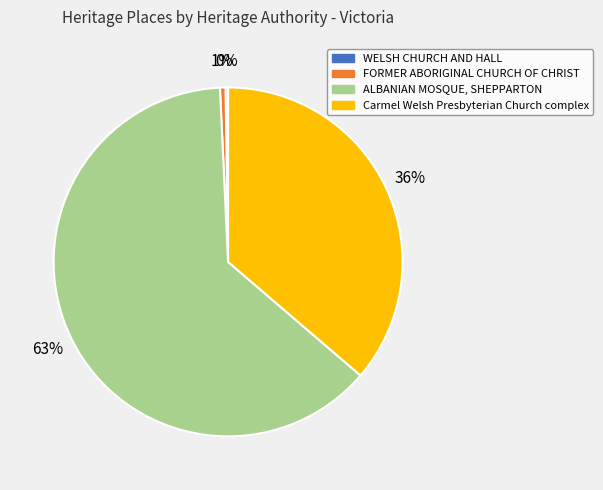

To the nearest percent, what is the difference between the FORMER ABORIGINAL CHURCH OF CHRIST and ALBANIAN MOSQUE, SHEPPARTON slice percentages?

62%